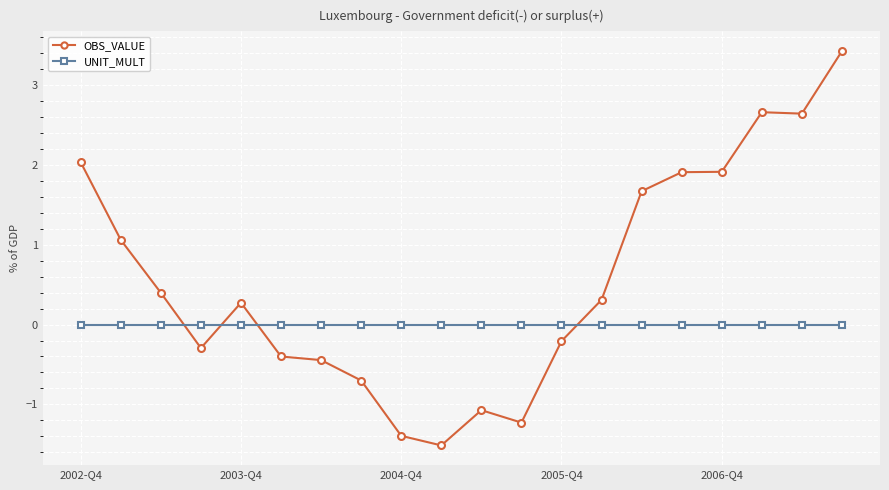

What is the average value of the OBS_VALUE series?

0.6